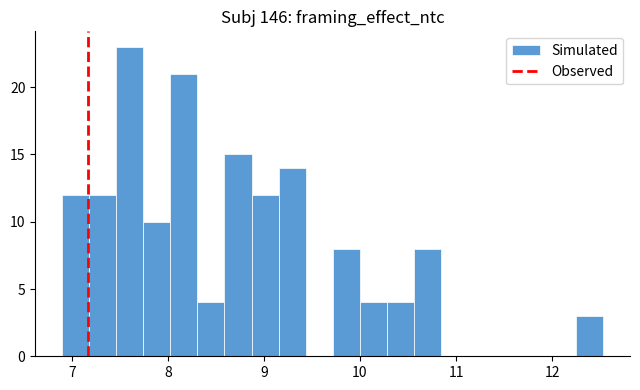

Read against the x-axis, roughly where is the centre of the tallest bar?

7.6